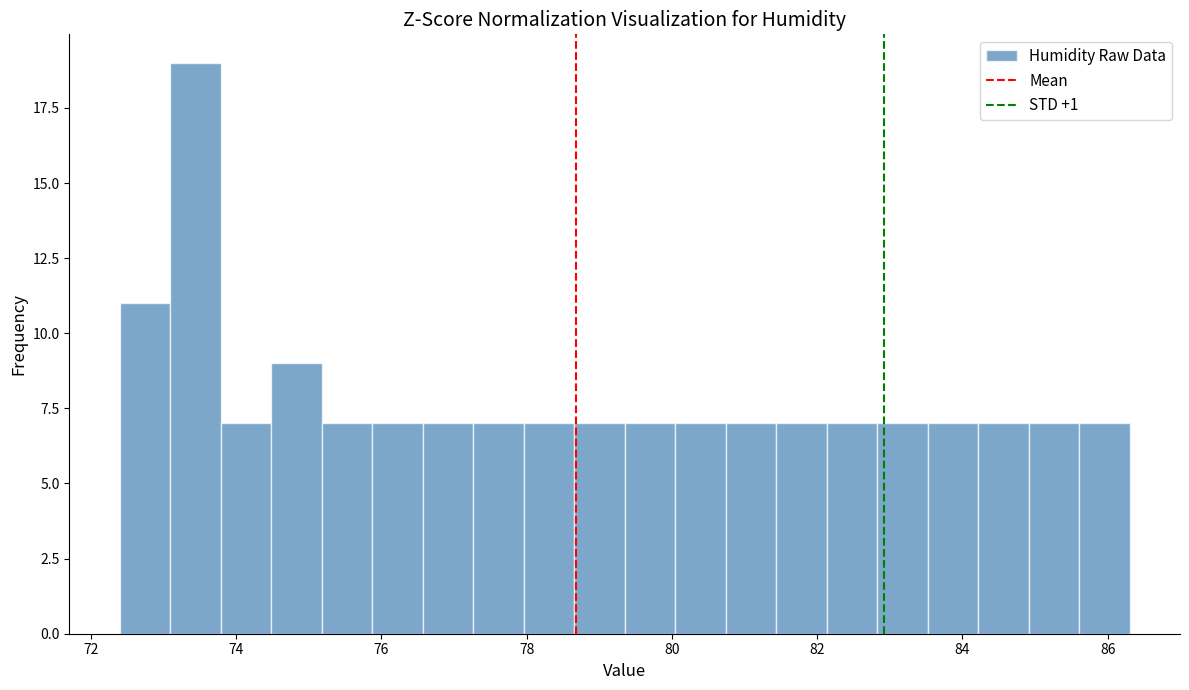

Read against the x-axis, roughly where is the centre of the tallest bar?

73.4